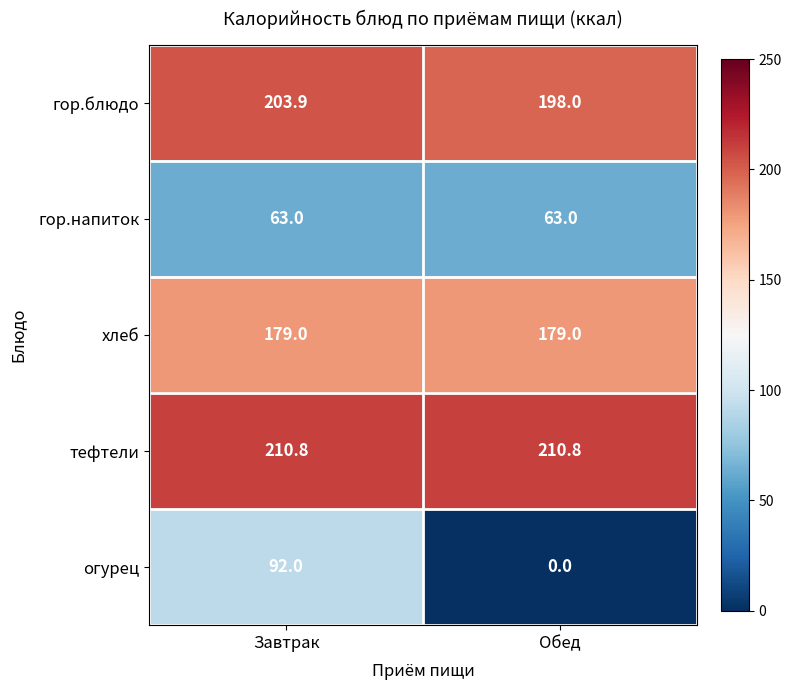

Between Завтрак and Обед, which series saw the biggest shift?

огурец